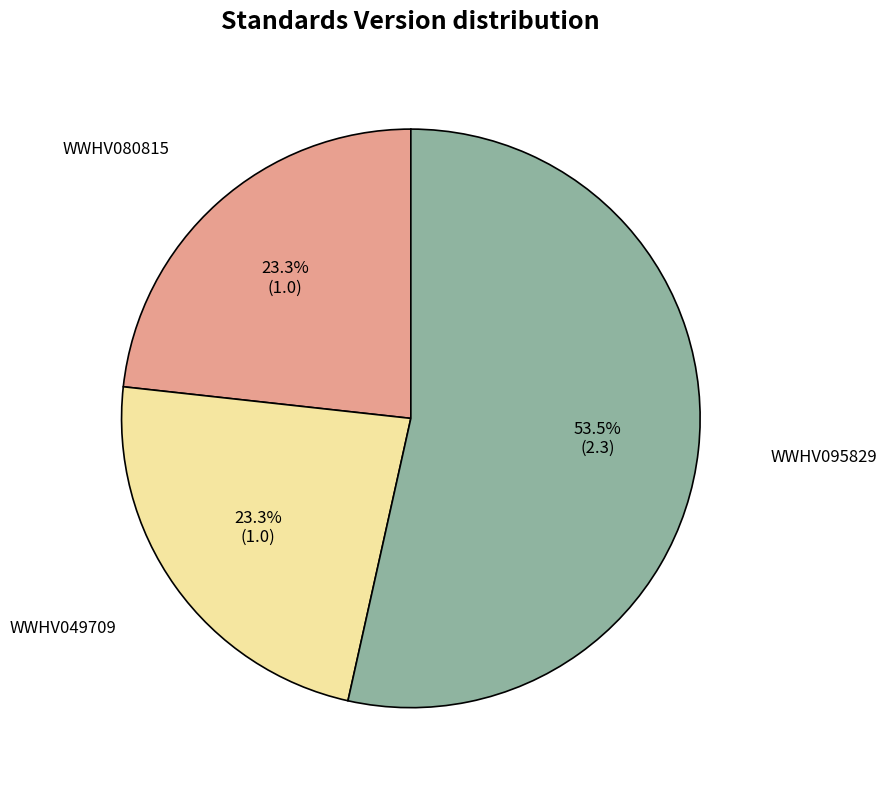

Is it true that WWHV080815 is 33% of the pie?

False